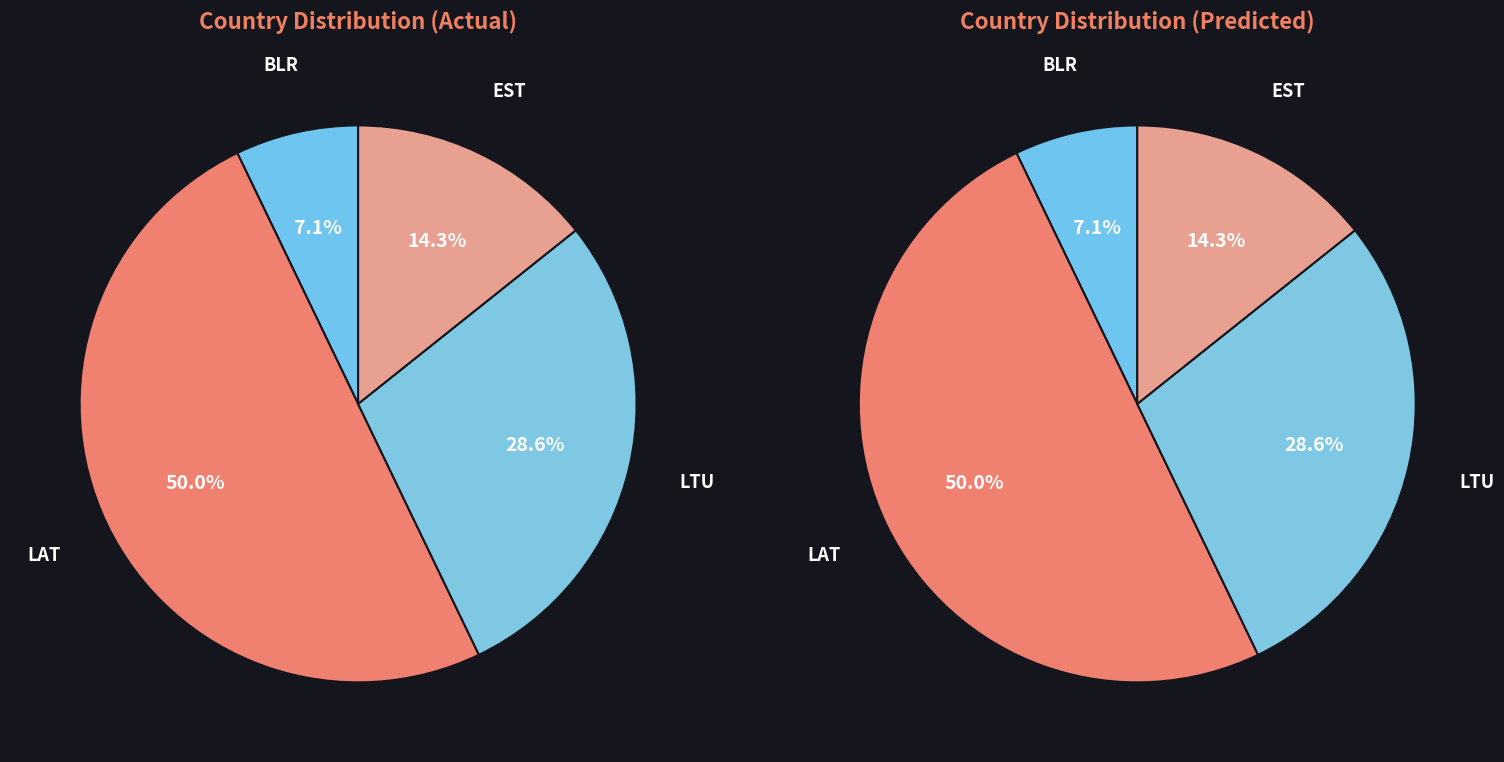

Count the number of slices in the pie.

4